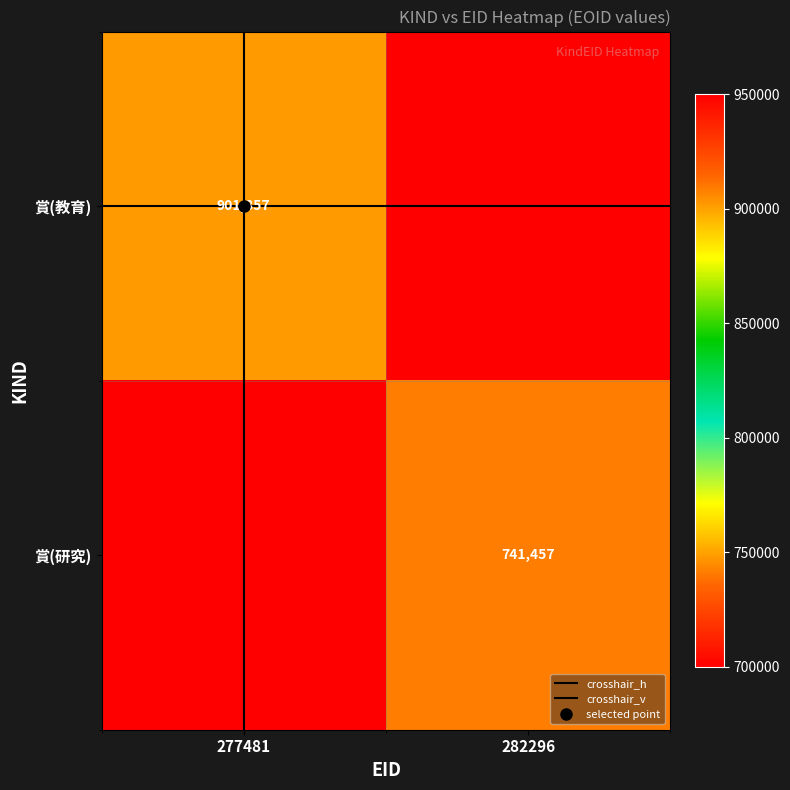

The 賞(研究) series shows -304410 at 277481. True or false?

False